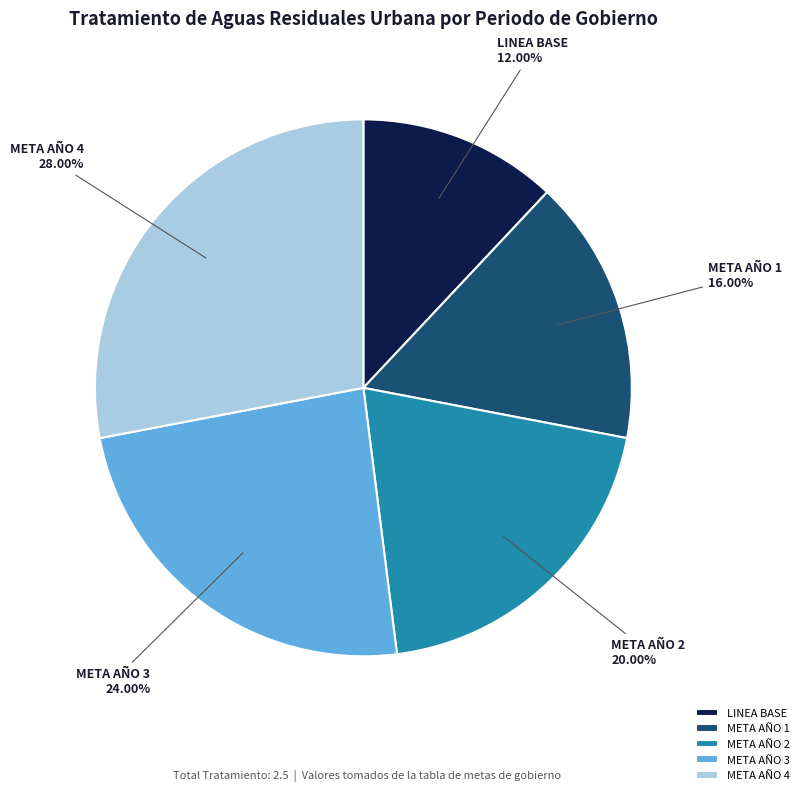

Does LINEA BASE represent more than half of the total?

No